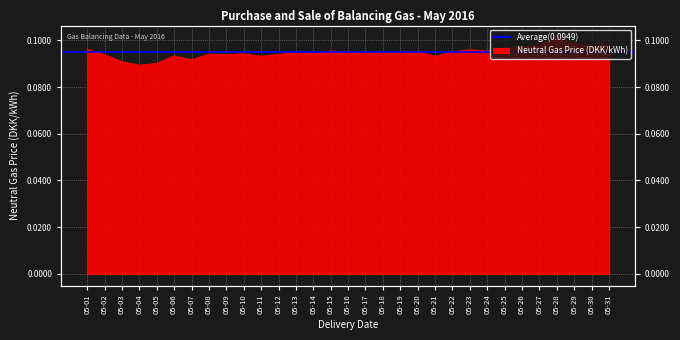

Where is the data nearest to the value 0?

05-04